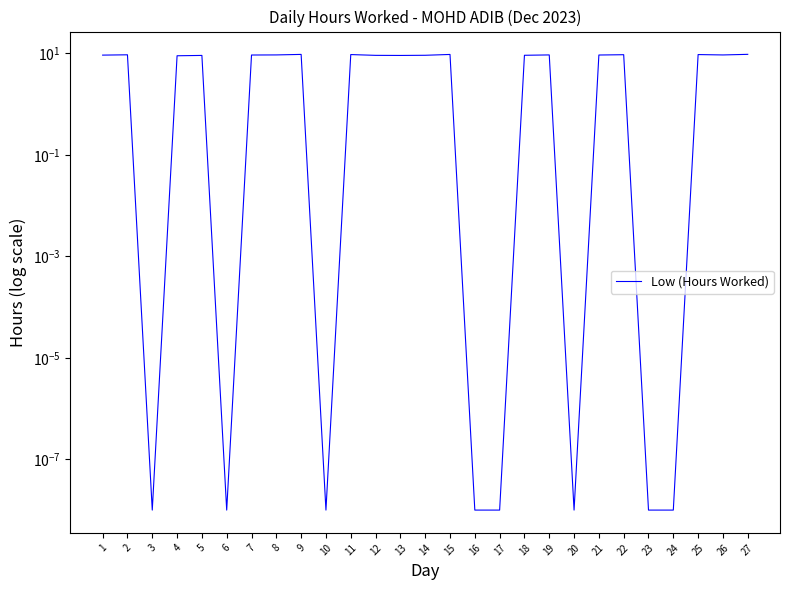

Rank the categories by value from lowest to highest.

3, 6, 10, 16, 17, 20, 23, 24, 4, 13, 5, 12, 14, 18, 1, 7, 21, 26, 8, 19, 2, 22, 11, 25, 15, 9, 27